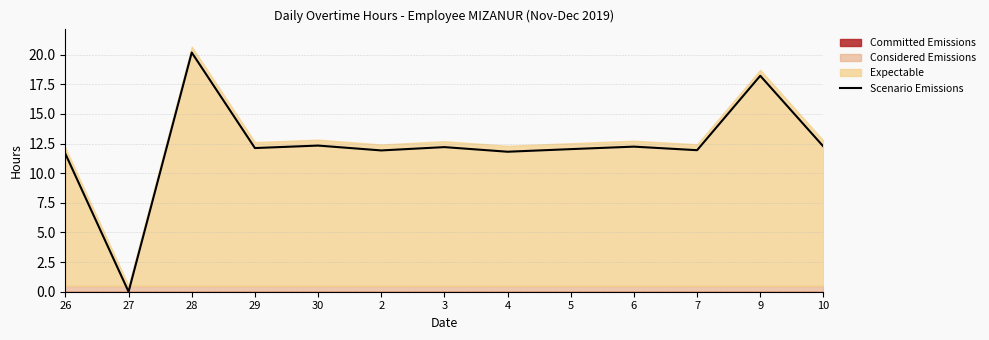

Rank the categories by value from highest to lowest.

28, 9, 30, 10, 6, 3, 29, 5, 7, 2, 4, 26, 27